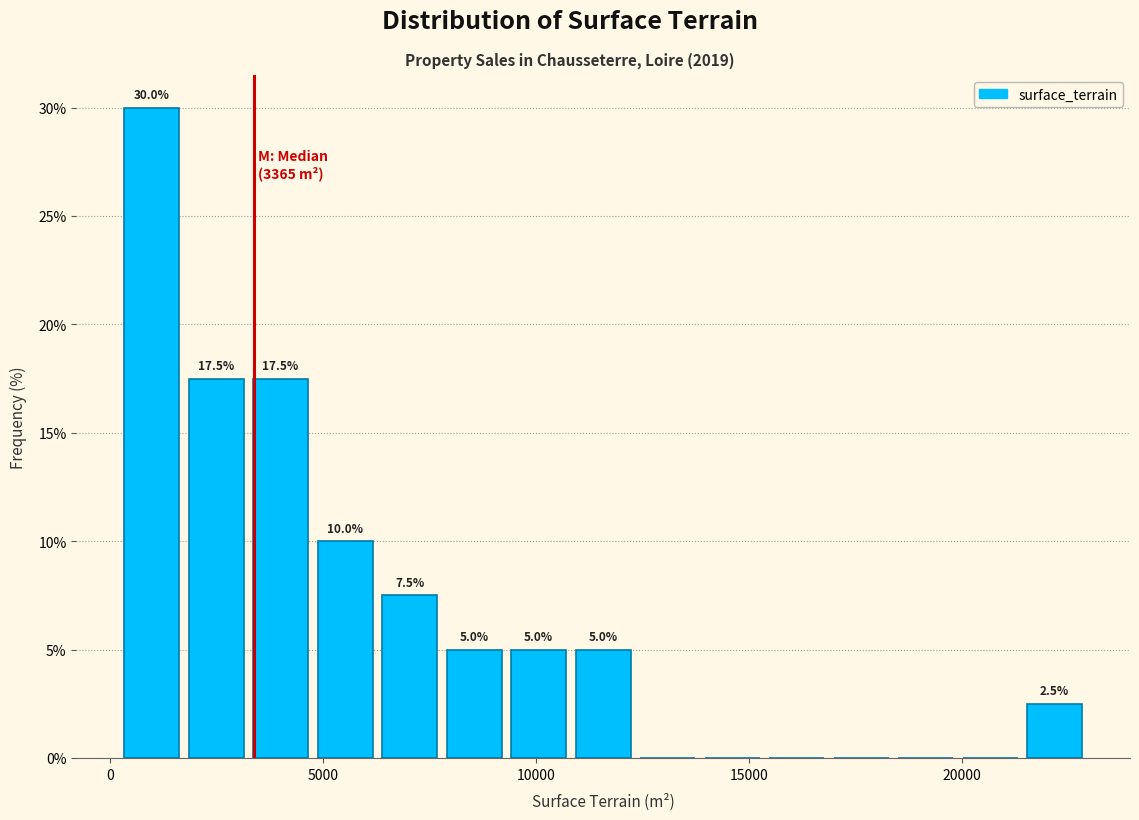

Around what value on the x-axis is the tallest bar? Give the approximate position of its centre, as read against the axis.

1000